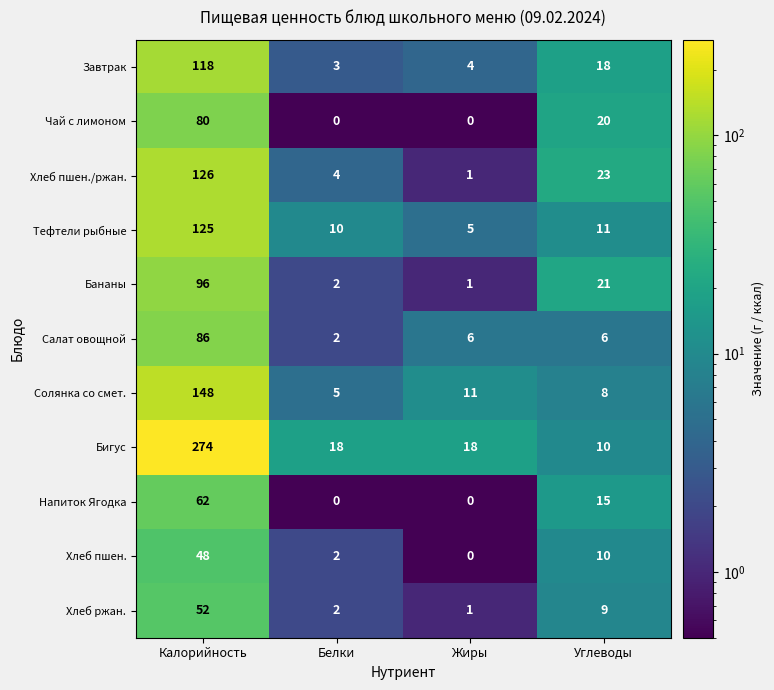

True or false: Хлеб пшен. has a value of 0 at Жиры.

True